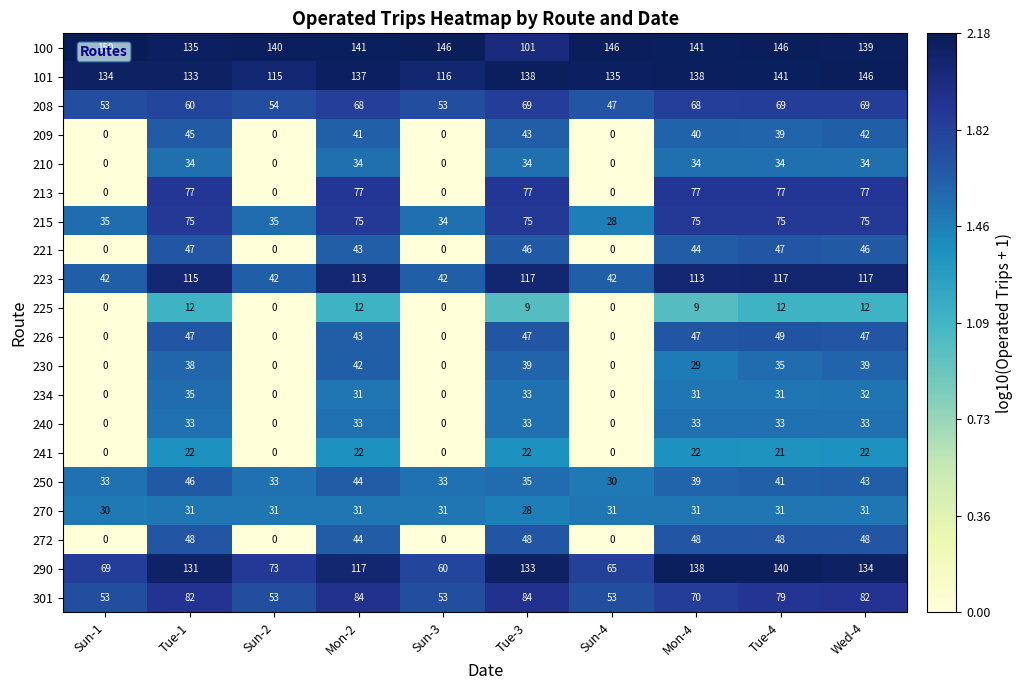

The 225 series shows 9 at Tue-3. True or false?

True